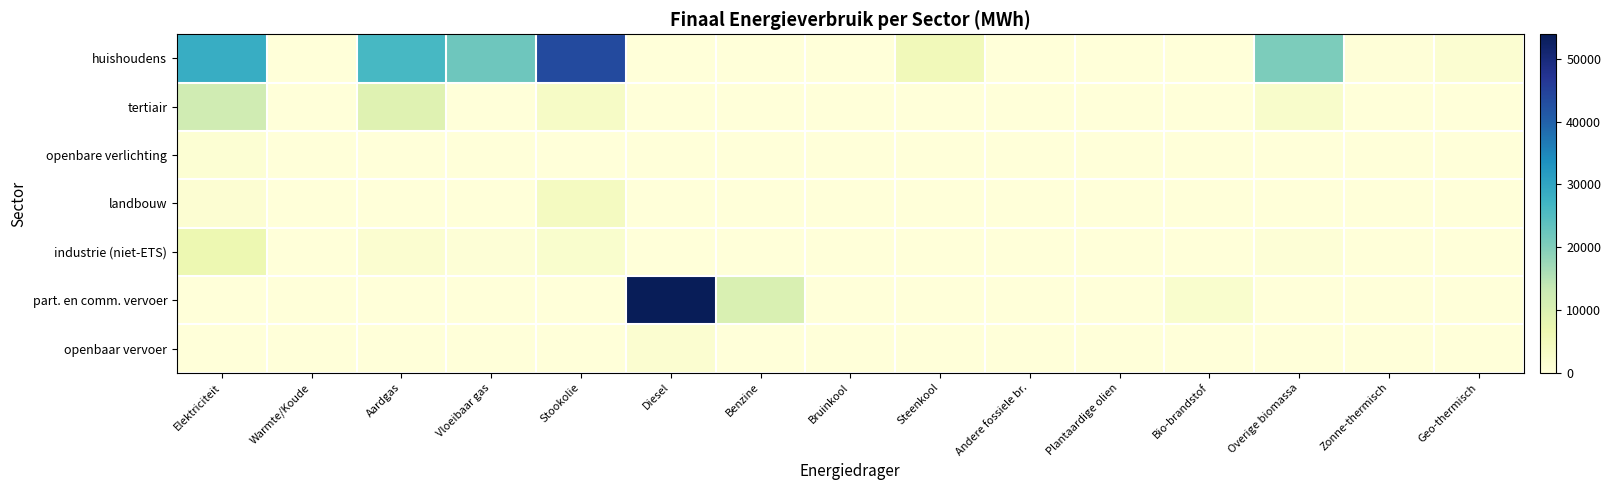

At which category is the sum across all series the highest?

Diesel